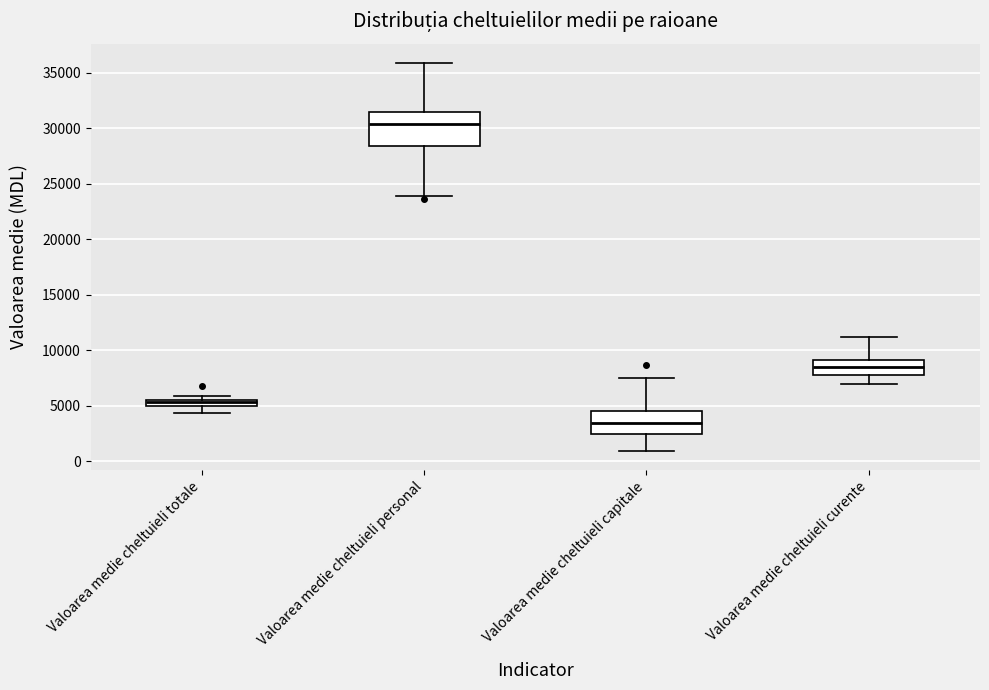

Which box's median line is the highest?

Valoarea medie cheltuieli personal